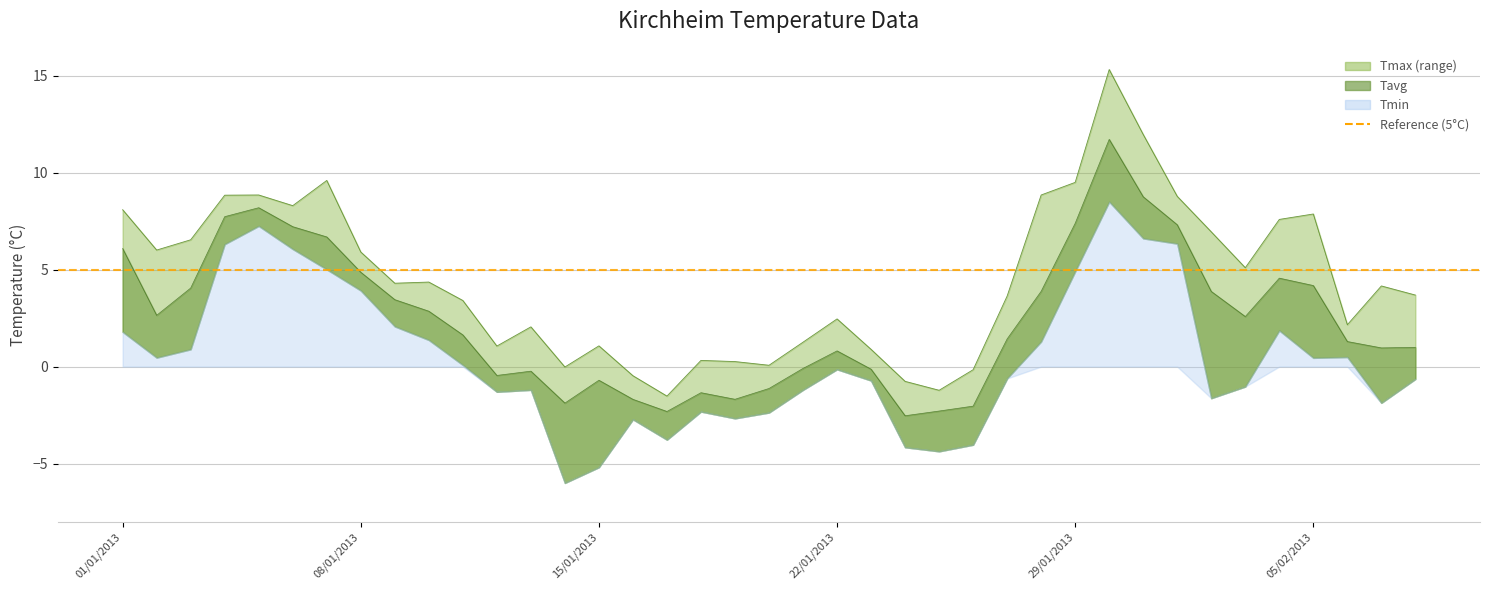

What value does the Tmax series have at 02.01.2013?

6.0